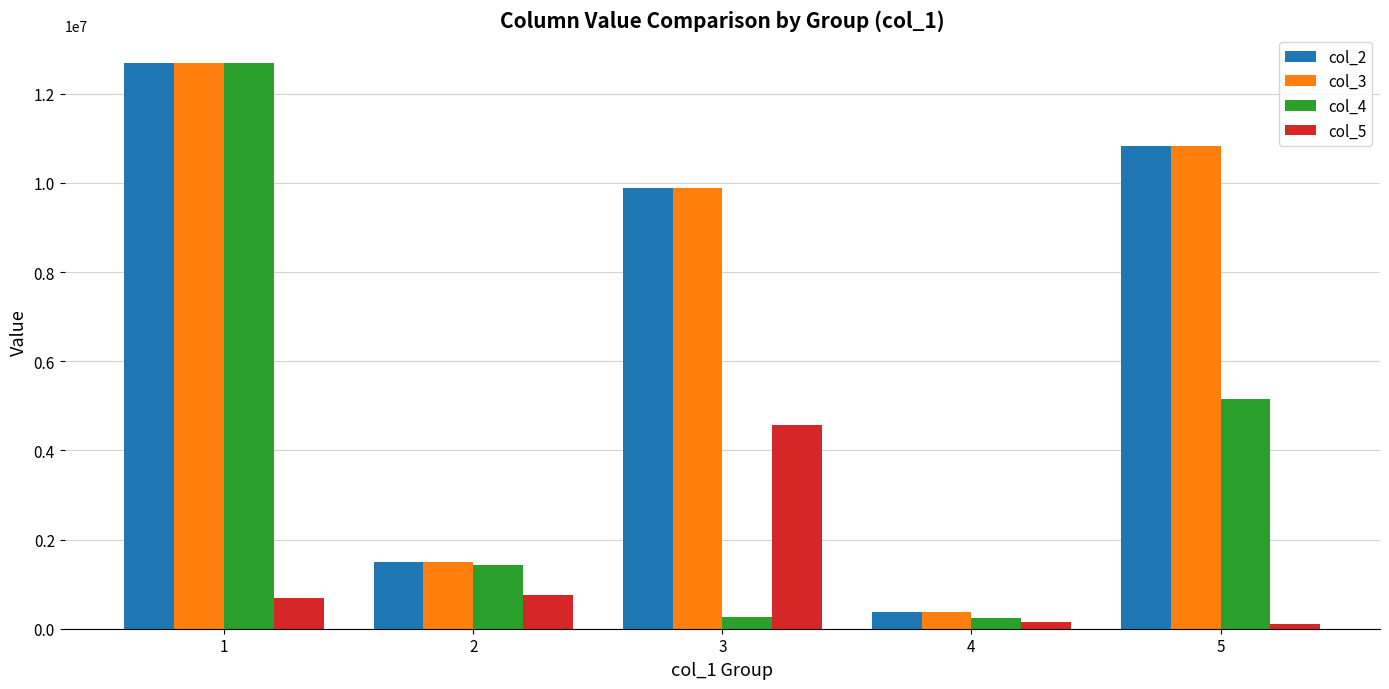

What is the difference between the maximum and minimum values in the col_2 series?

12317206